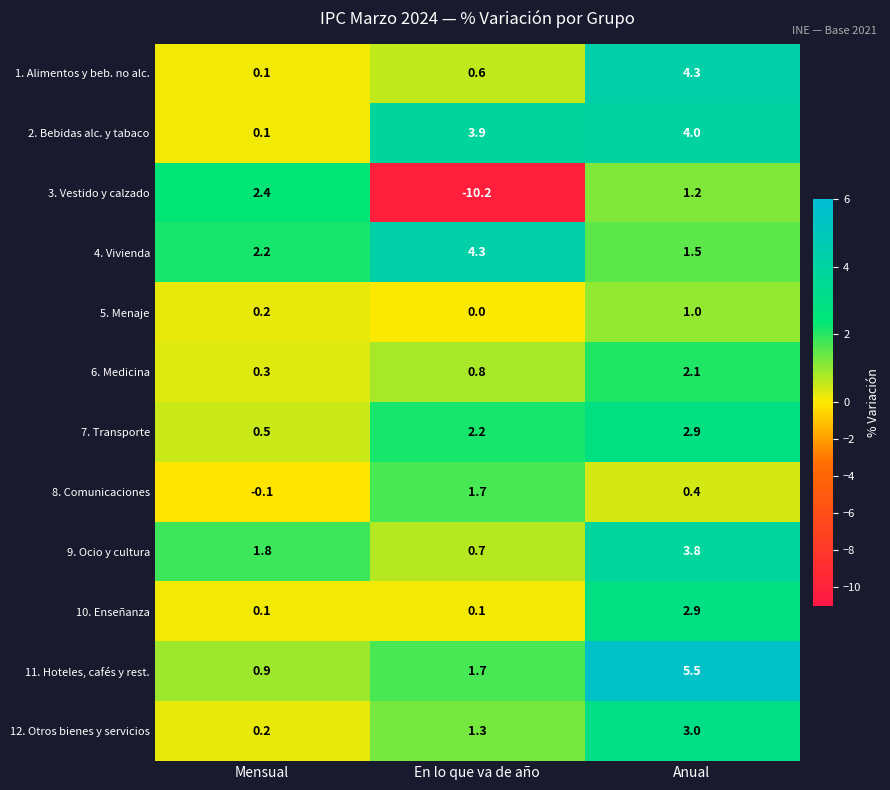

Which series has the largest range (max minus min)?

3. Vestido y calzado